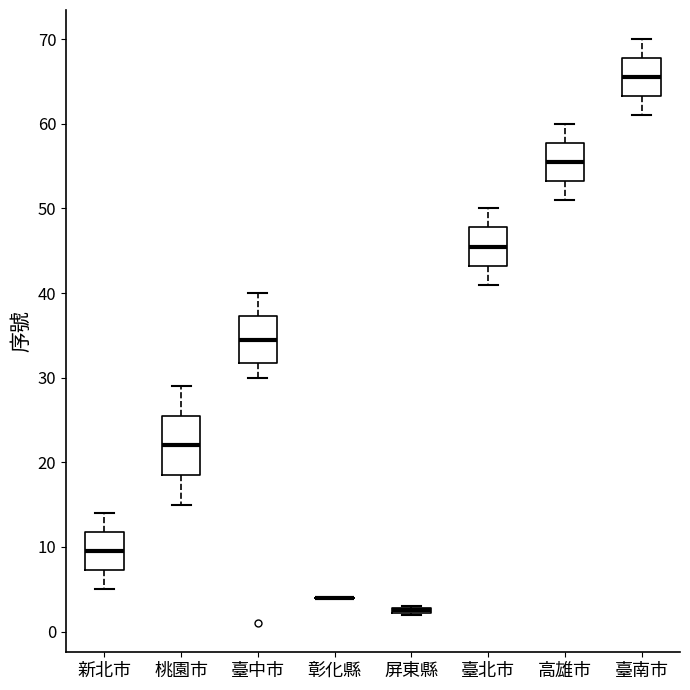

Where is the lower edge of the box for 臺南市 on the y-axis? The values are not printed on the chart, so give them approximately, as read against the axis.

63